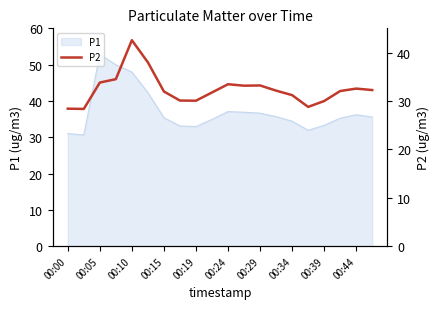

The P1 series shows 33.3 at 00:39. True or false?

True